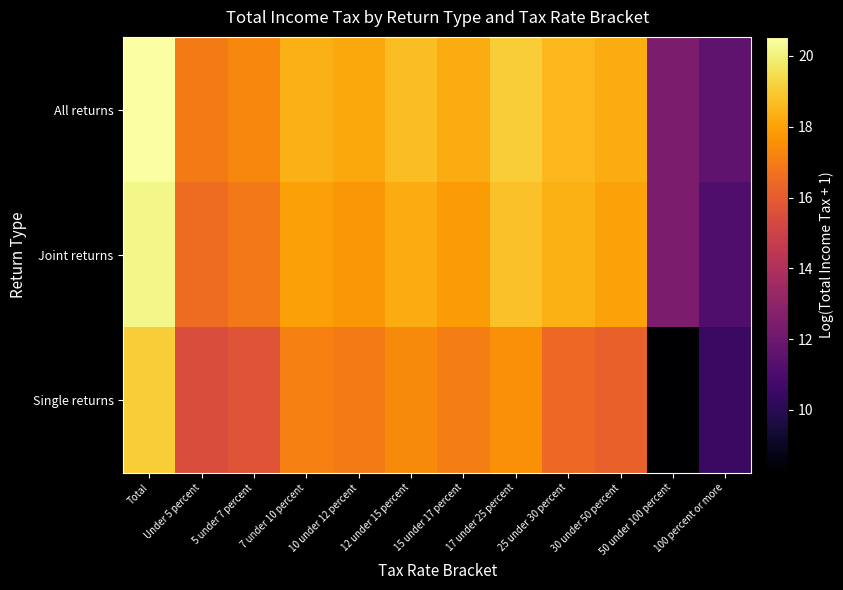

Which series has the largest total across all categories?

All returns